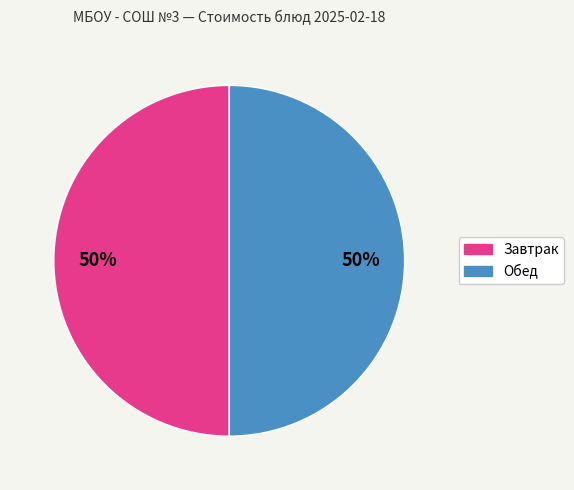

To the nearest percent, what is the difference between the largest and smallest slice percentages?

0%